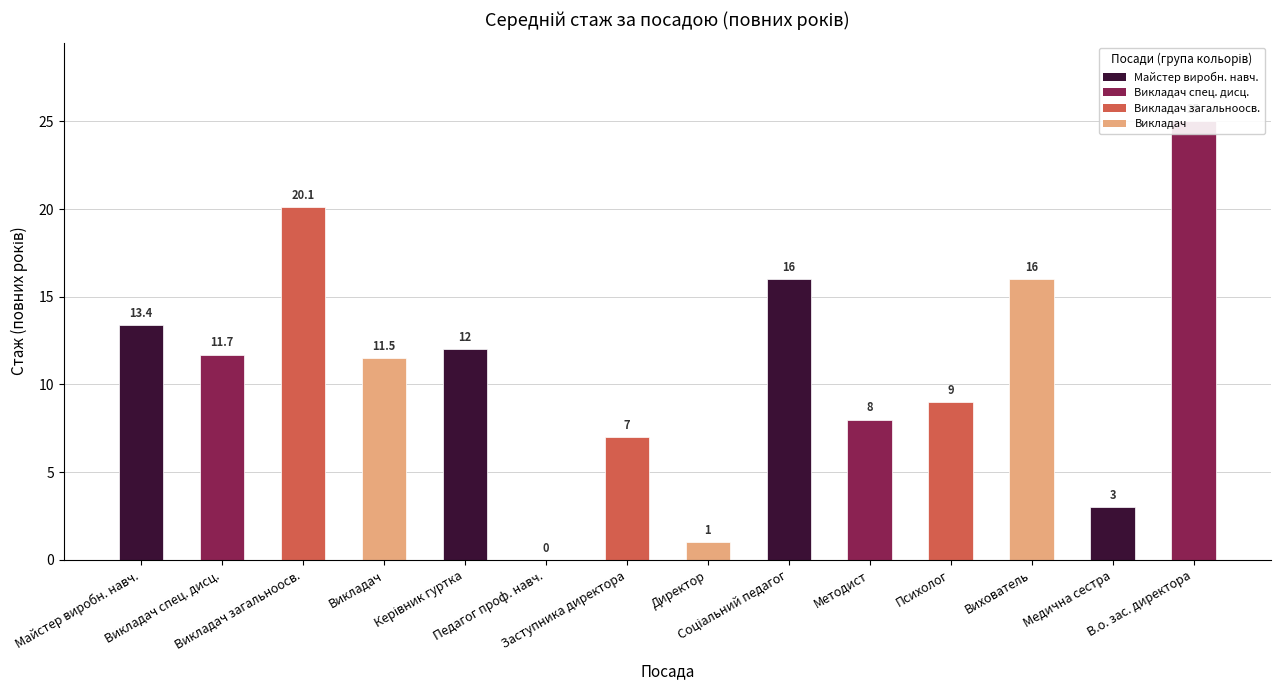

What is the change in value from Керівник гуртка to Заступника директора?

-5.0